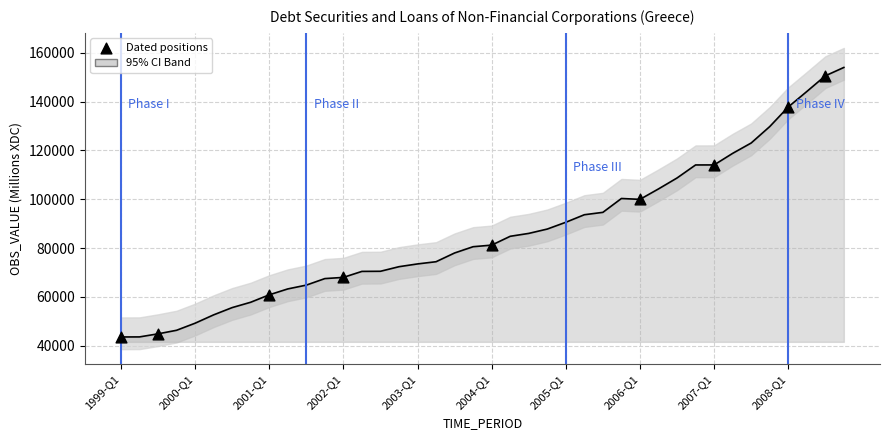

What is the change in value from 2005-Q2 to 2008-Q1?

+44140.6